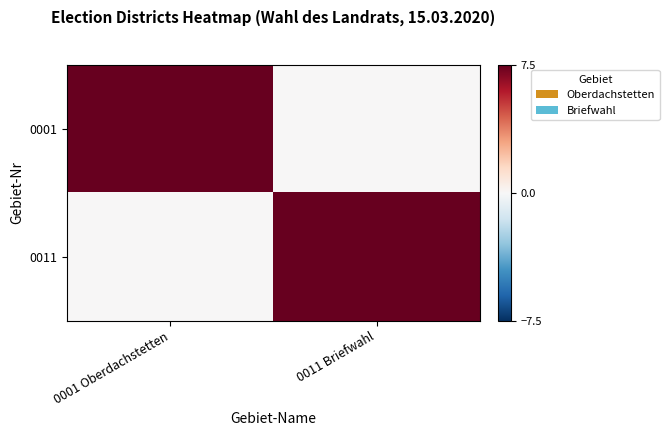

At how many categories does at least one series exceed 0?

2